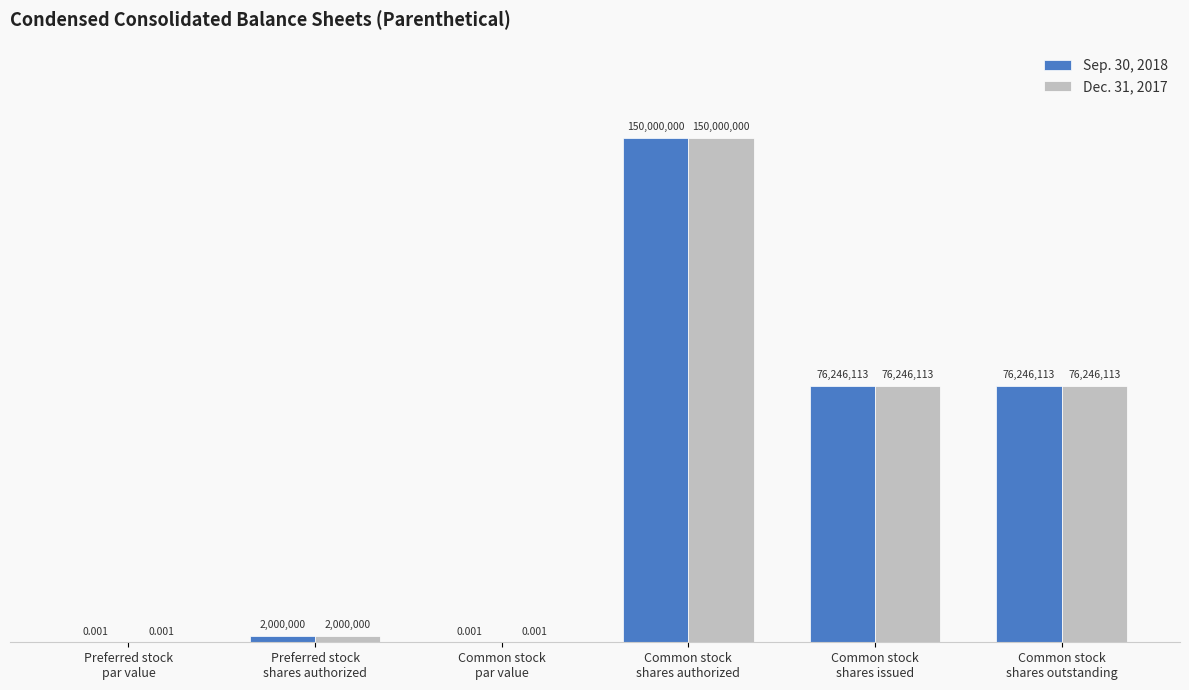

Is the value of Dec. 31, 2017 at Common stock
par value greater than the value of Sep. 30, 2018 at Common stock
shares outstanding?

No